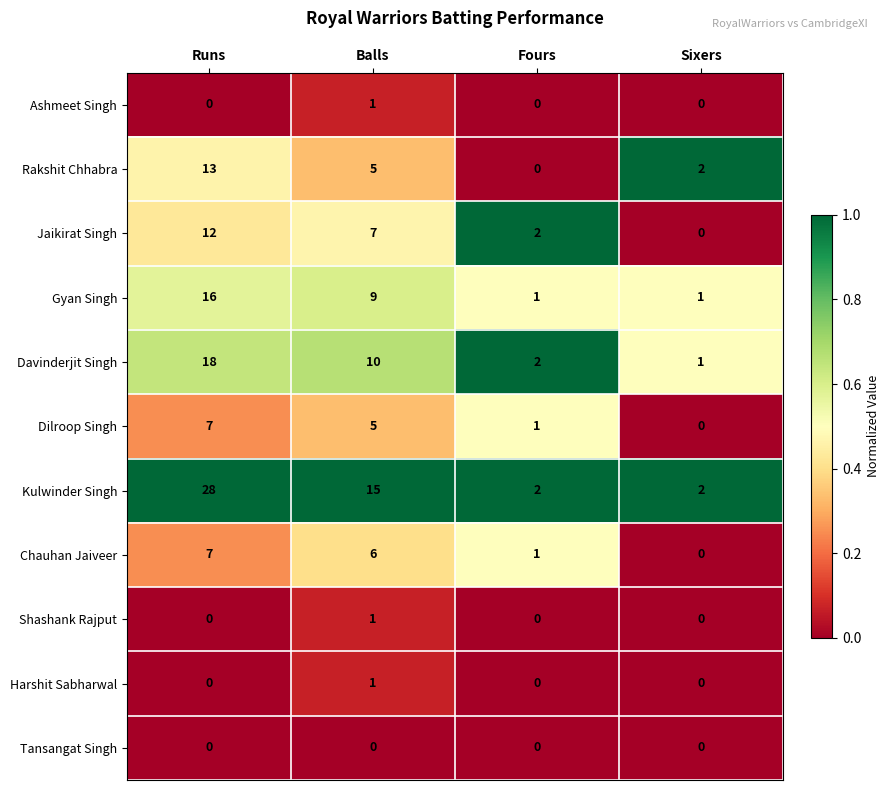

How many Gyan Singh values are between 1 and 16?

4